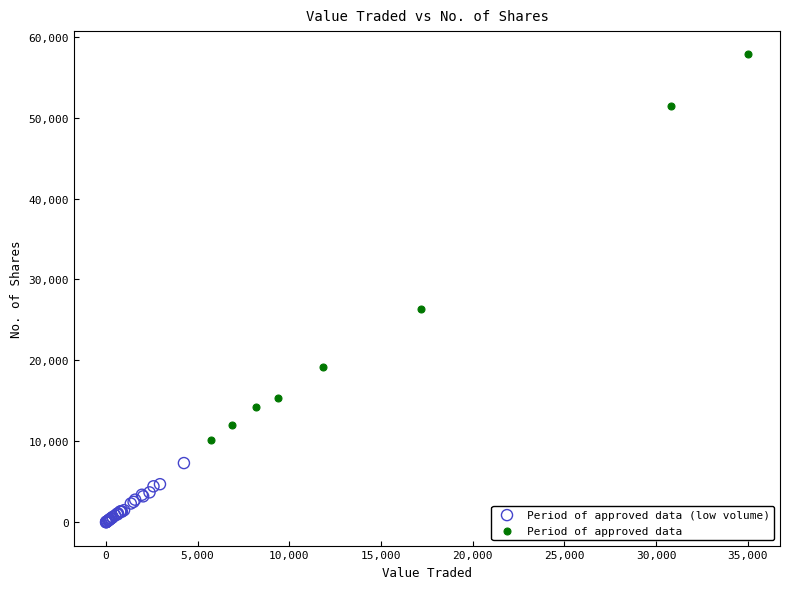

Which series reaches the minimum Y coordinate?

Period of approved data (low volume)